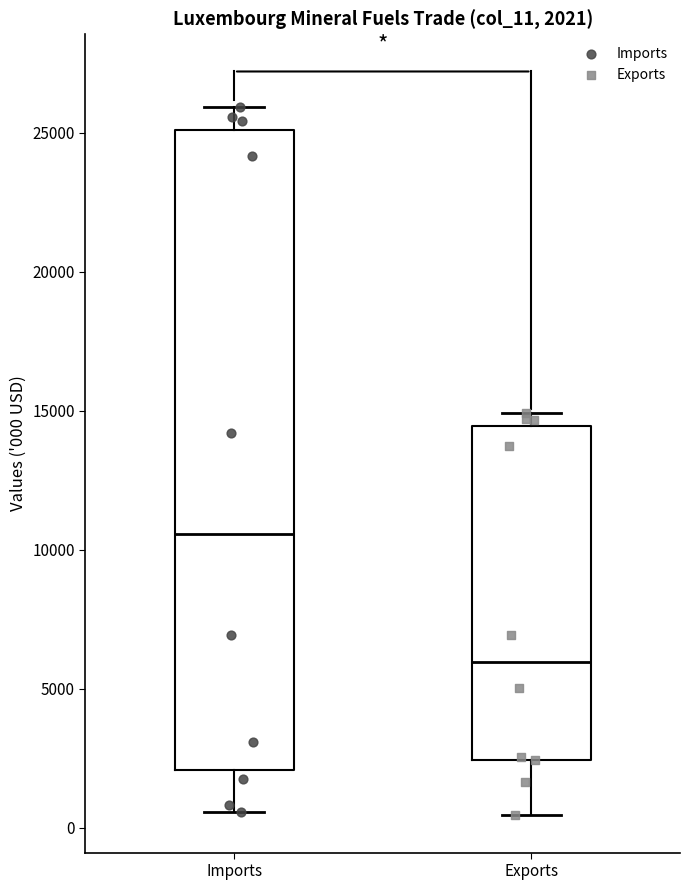

Which box's median line is the highest?

Imports